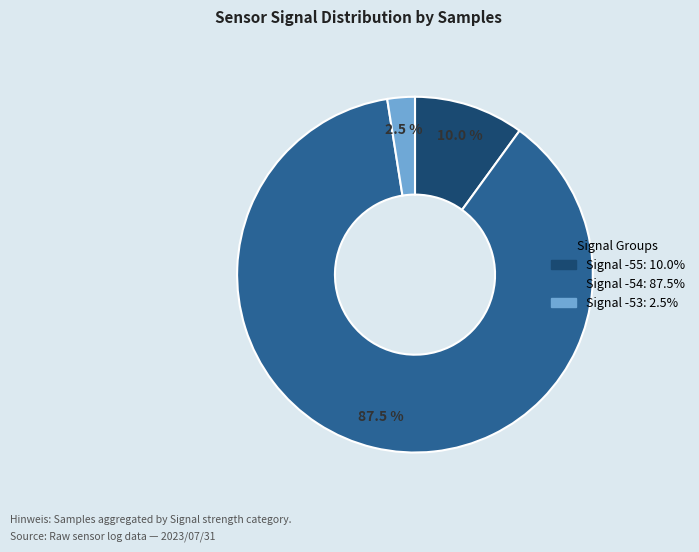

Is there any slice that represents more than half of the pie?

Yes